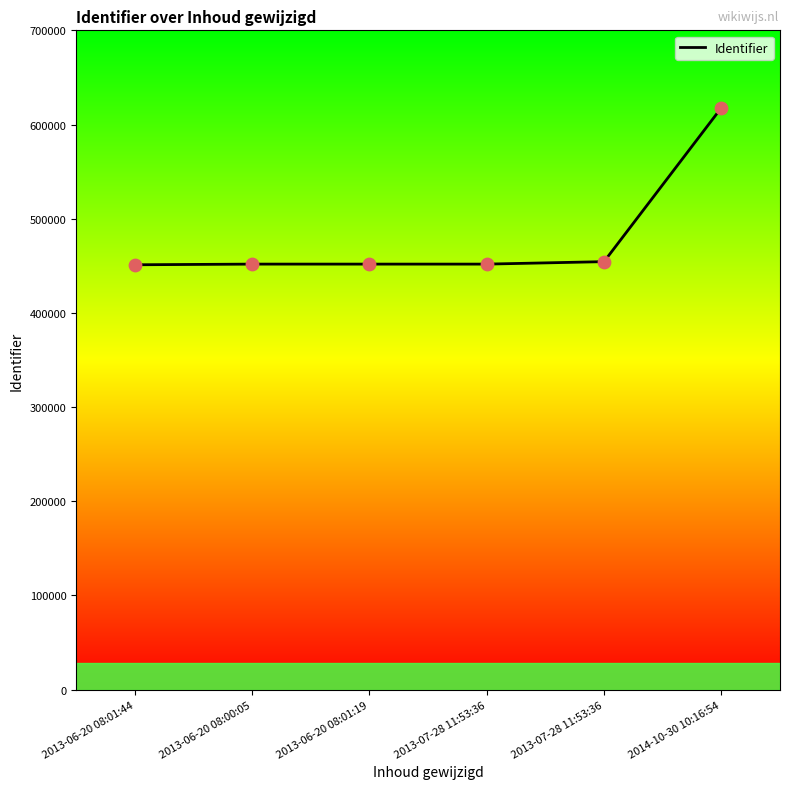

Which has a higher value, 2014-10-30 10:16:54 or 2013-06-20 08:00:05?

2014-10-30 10:16:54